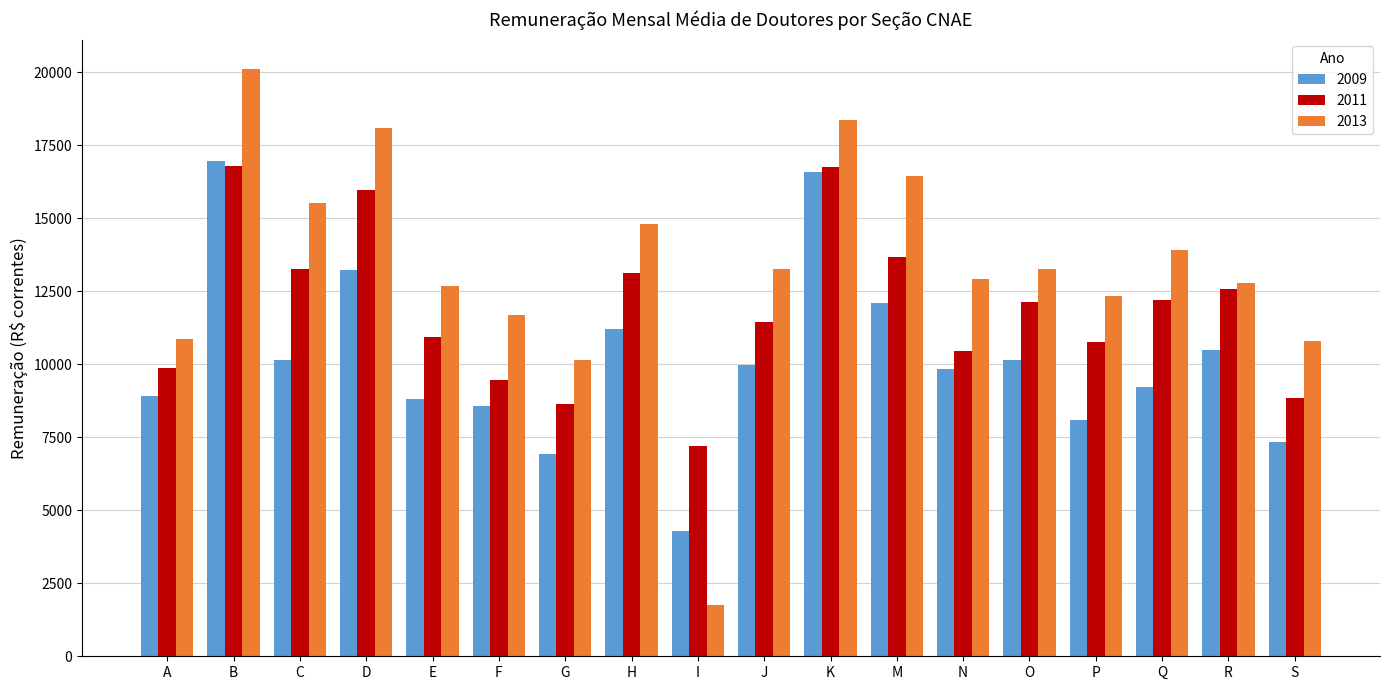

Count the number of categories in the chart.

18